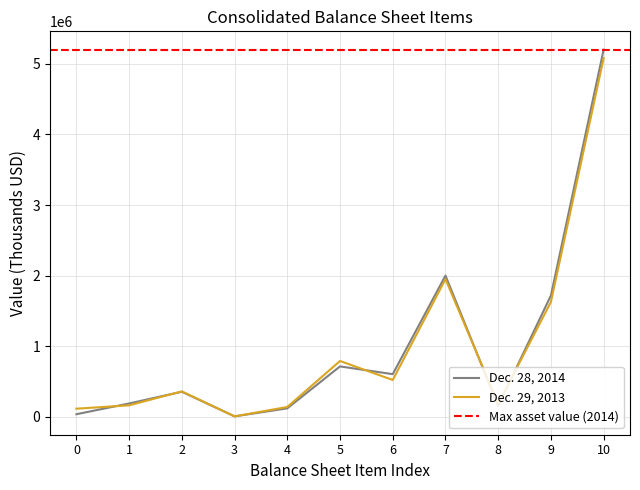

Rank the series at 1 from highest to lowest value.

Dec. 28, 2014, Dec. 29, 2013